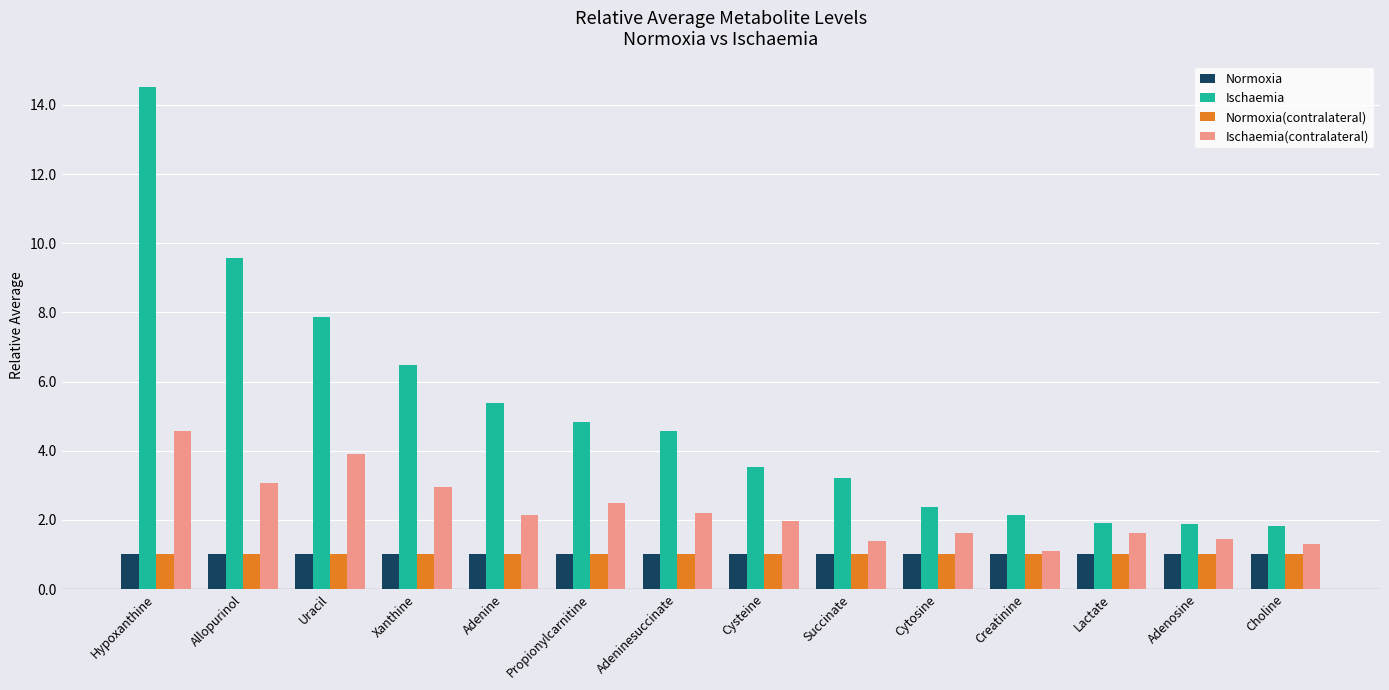

What is the minimum value shown in the chart?

1.0